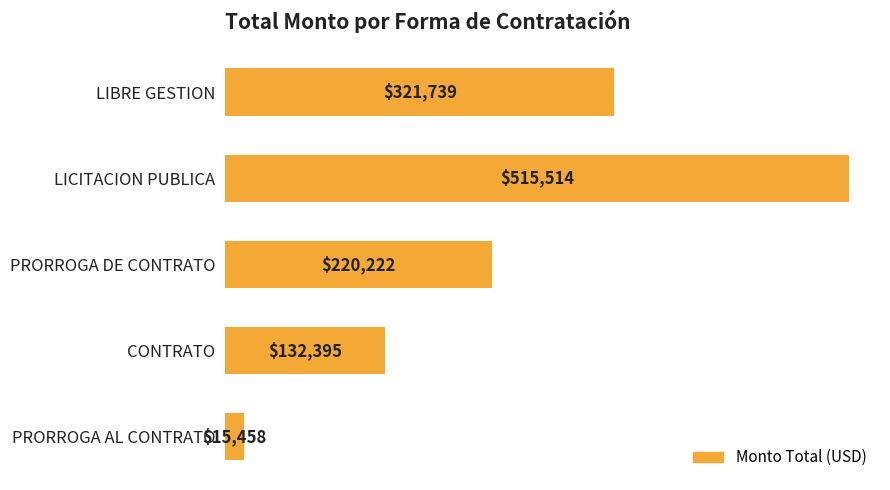

Rank the categories by value from lowest to highest.

PRORROGA AL CONTRATO, CONTRATO, PRORROGA DE CONTRATO, LIBRE GESTION, LICITACION PUBLICA